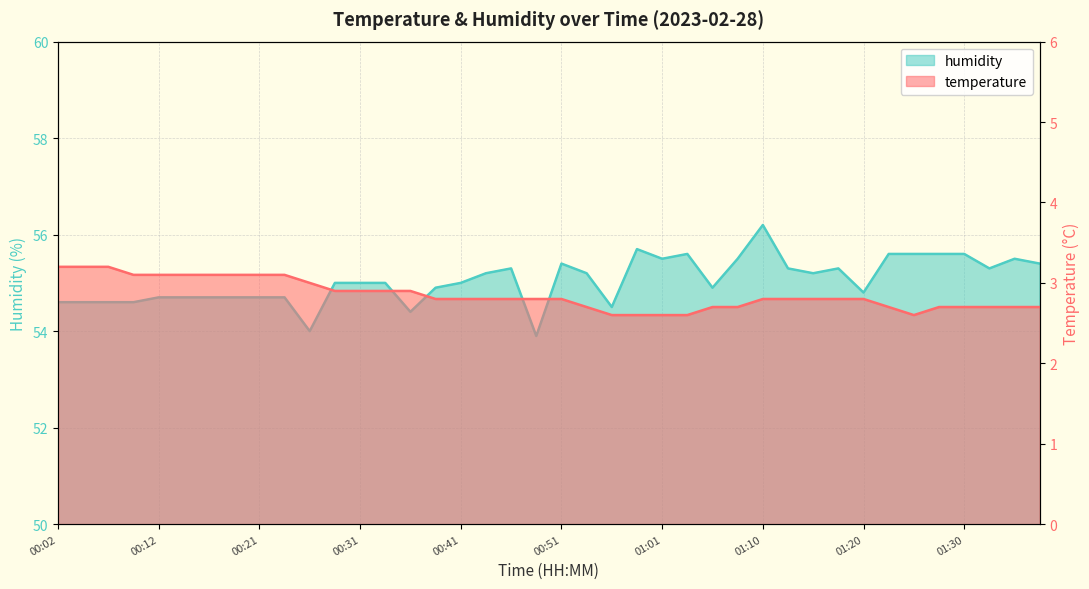

List the series in order of their peak value, highest first.

humidity, temperature